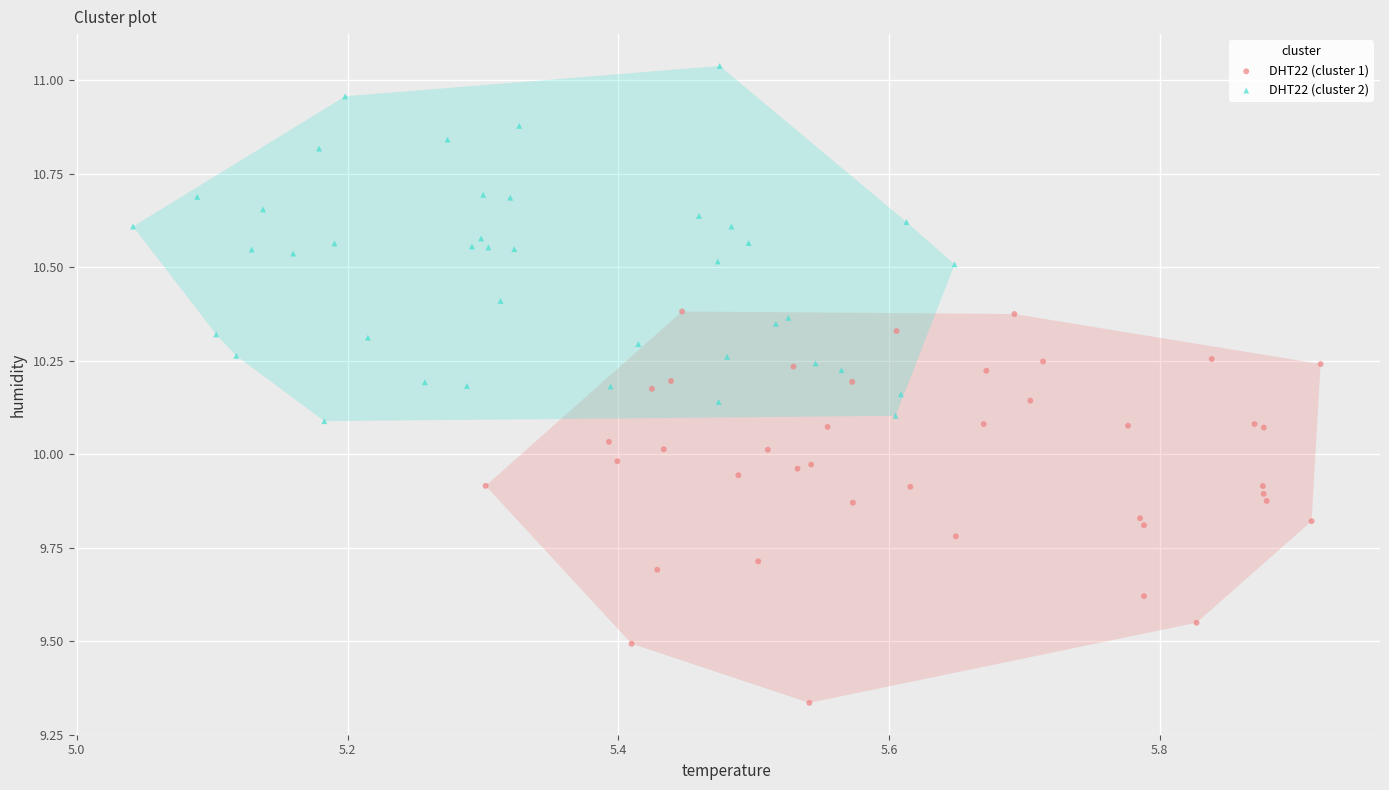

Which series has the largest Y range (max minus min)?

DHT22 (cluster 1)